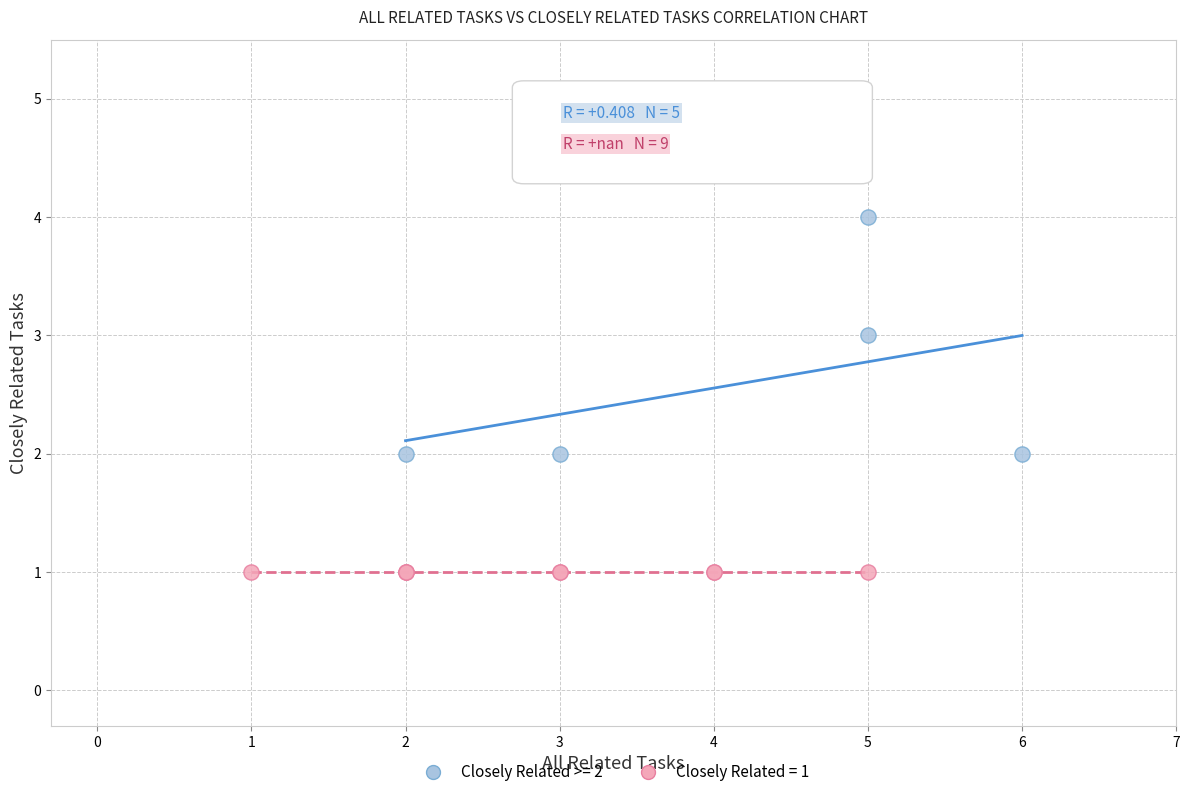

Which series contains the highest Y value?

Closely Related >= 2